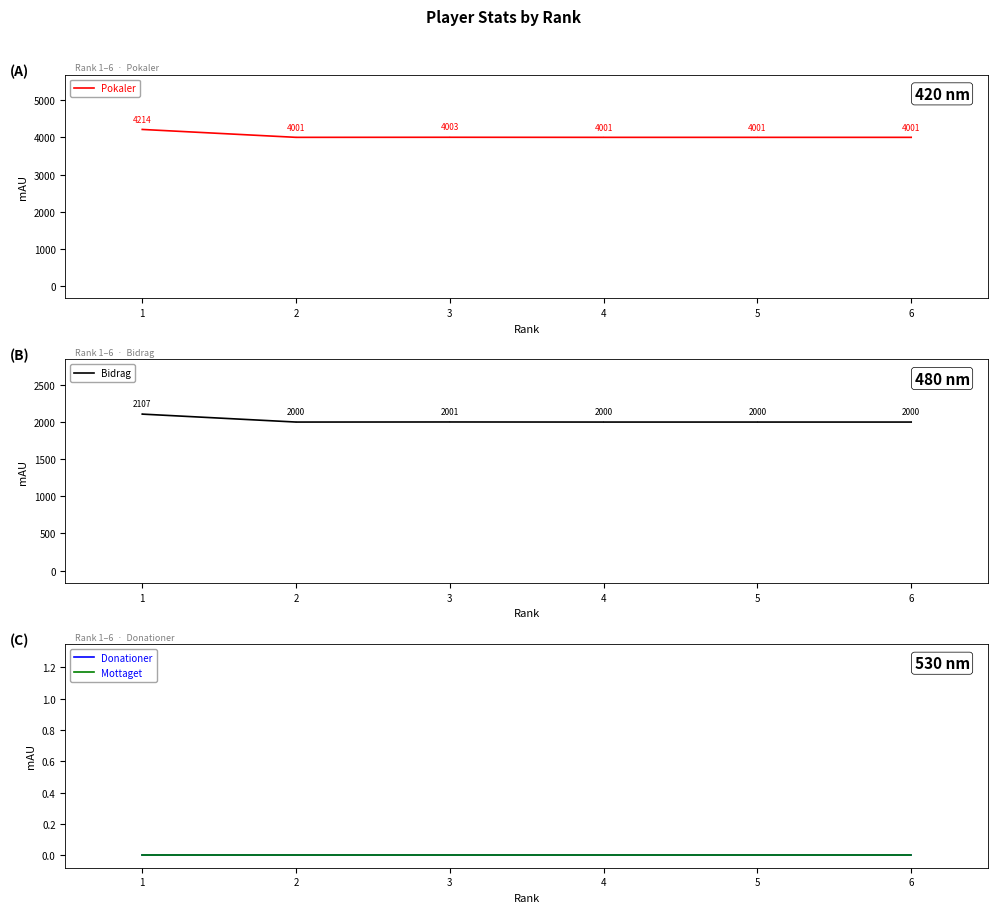

Rank the series by their maximum value, from lowest to highest.

Donationer, Mottaget, Bidrag, Pokaler